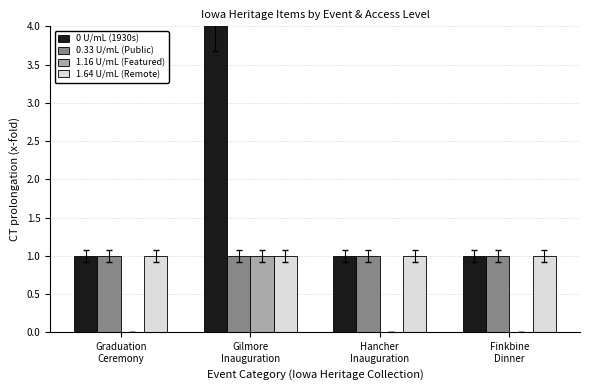

Which label corresponds to the largest value in the chart?

Gilmore
Inauguration